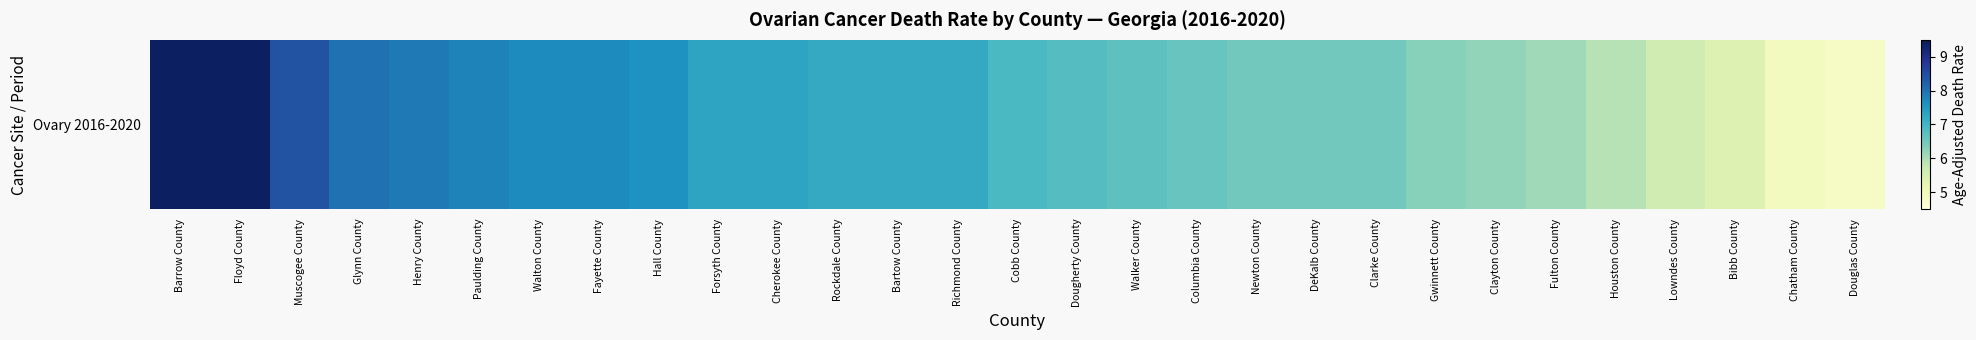

Reading right to left, what are all the values shown in this chart?

Douglas County=4.8	Chatham County=4.9	Bibb County=5.4	Lowndes County=5.6	Houston County=5.9	Fulton County=6.1	Clayton County=6.2	Gwinnett County=6.3	Clarke County=6.5	DeKalb County=6.5	Newton County=6.5	Columbia County=6.6	Walker County=6.7	Dougherty County=6.8	Cobb County=6.9	Richmond County=7.2	Bartow County=7.2	Rockdale County=7.2	Cherokee County=7.3	Forsyth County=7.3	Hall County=7.6	Fayette County=7.7	Walton County=7.7	Paulding County=7.8	Henry County=7.9	Glynn County=8.0	Muscogee County=8.4	Floyd County=9.4	Barrow County=9.4